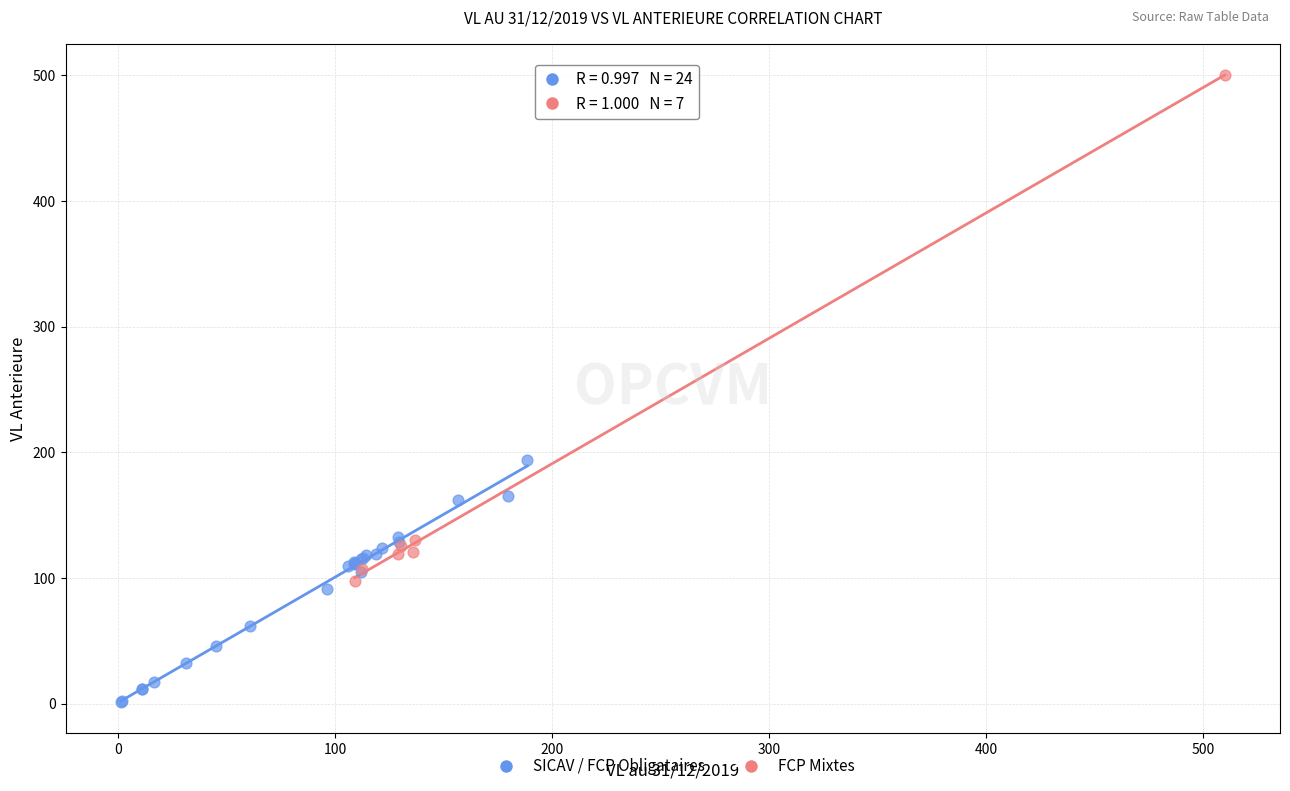

Which series has the widest spread of Y values?

FCP Mixtes